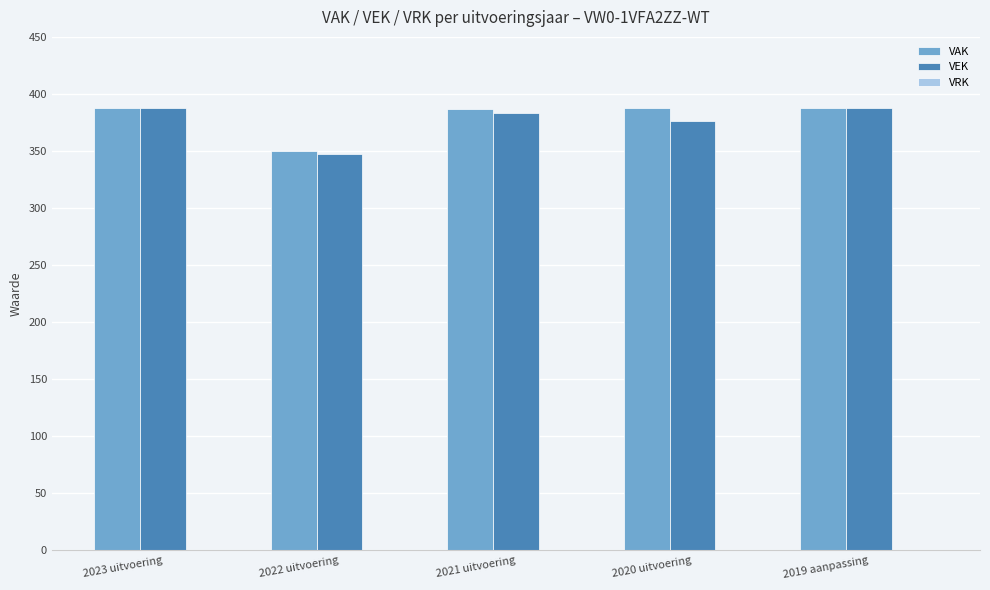

What is the average value of the VEK series?

376